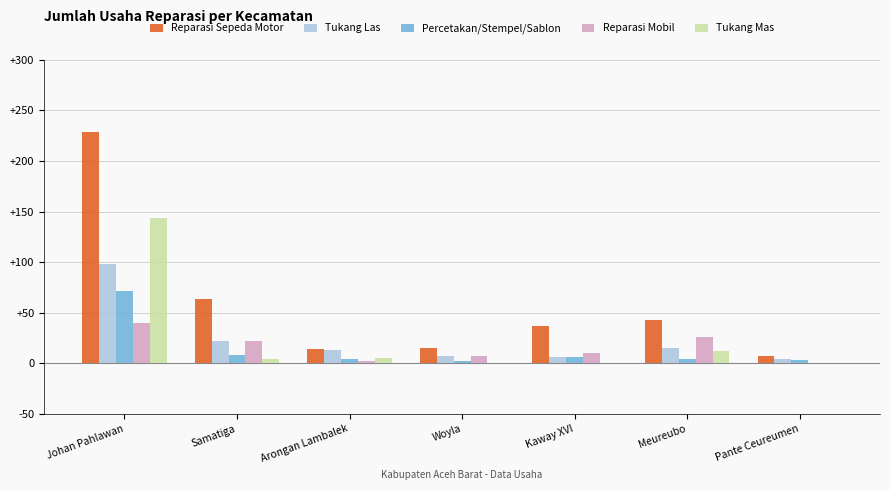

Between Samatiga and Arongan Lambalek, which series saw the biggest shift?

Reparasi Sepeda Motor